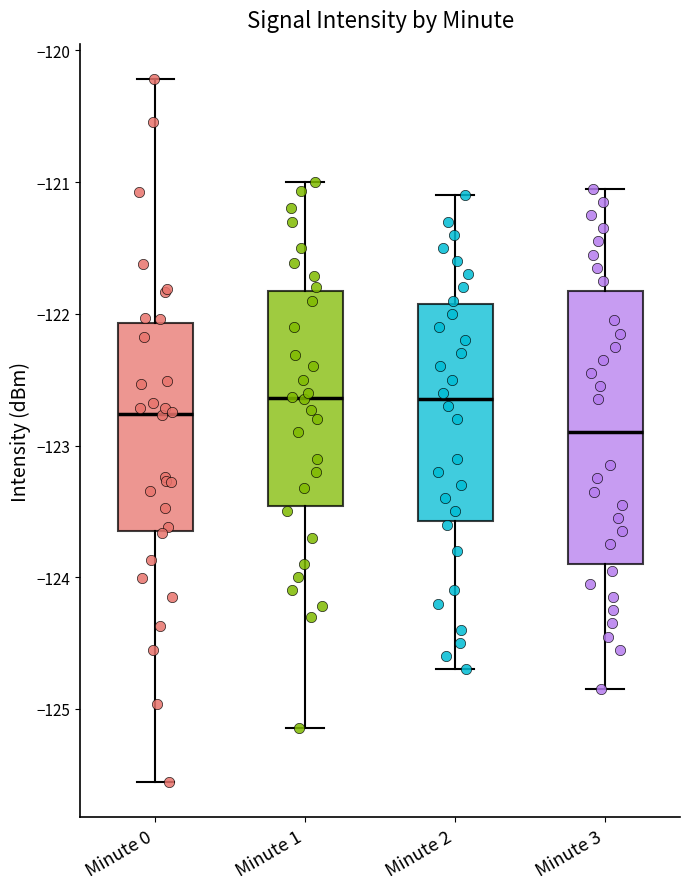

Which box is the tallest, from its lower edge to its upper edge?

Minute 3